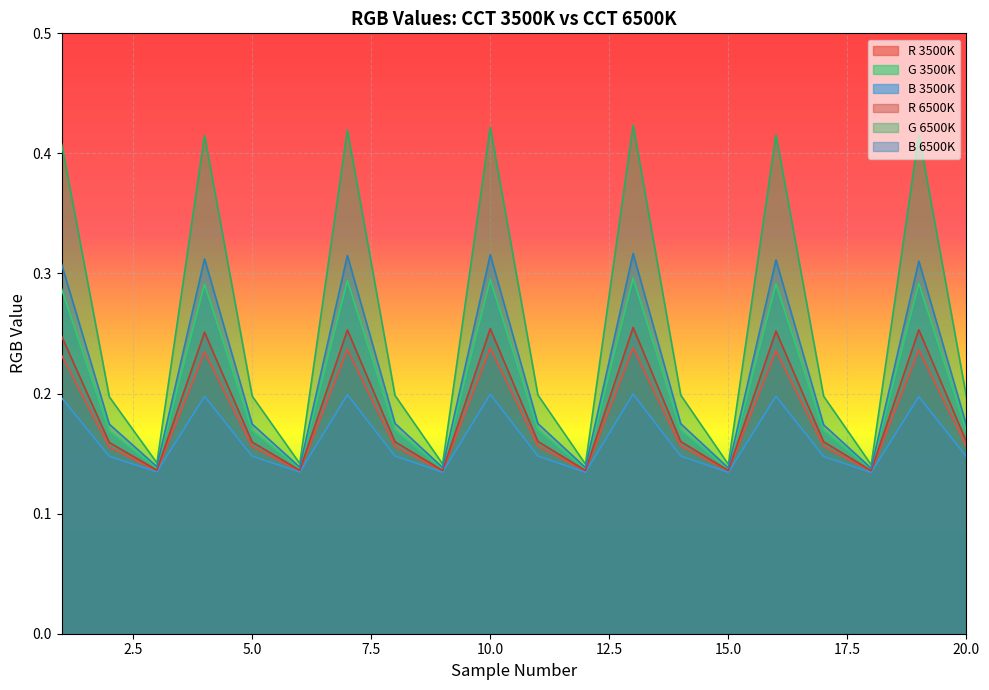

True or false: G 3500K has a value of 0.5 at 13.

False